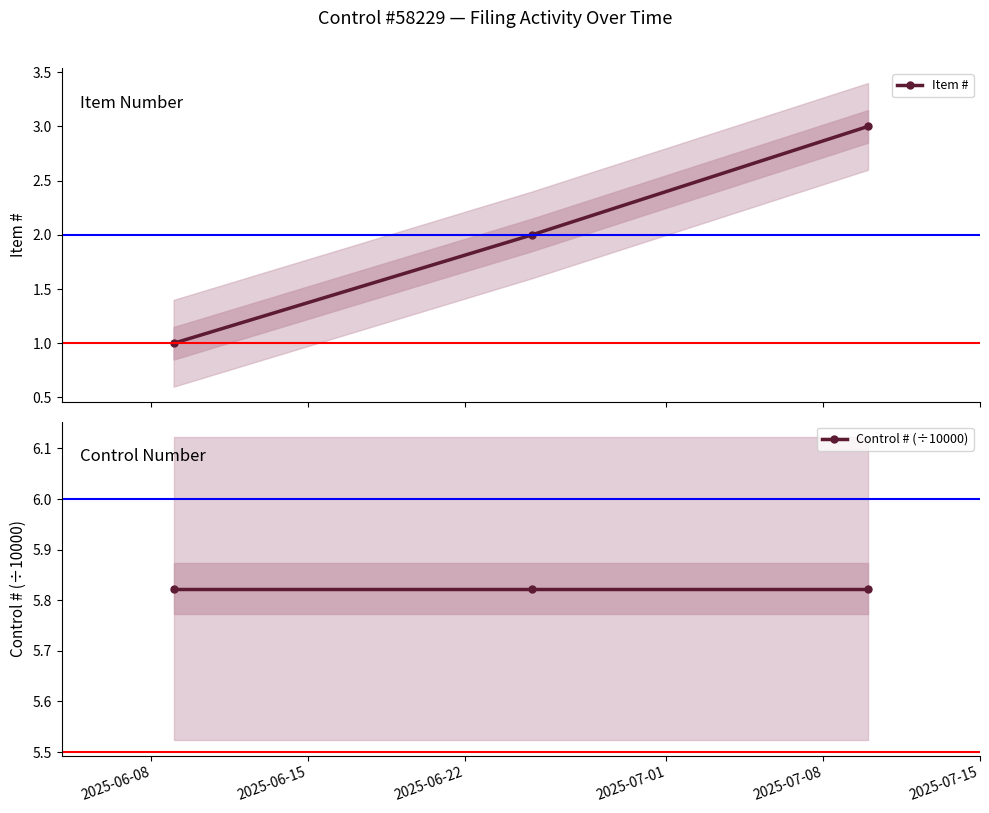

The Control # (÷10000) series shows 8.0 at 2025-06-15. True or false?

False